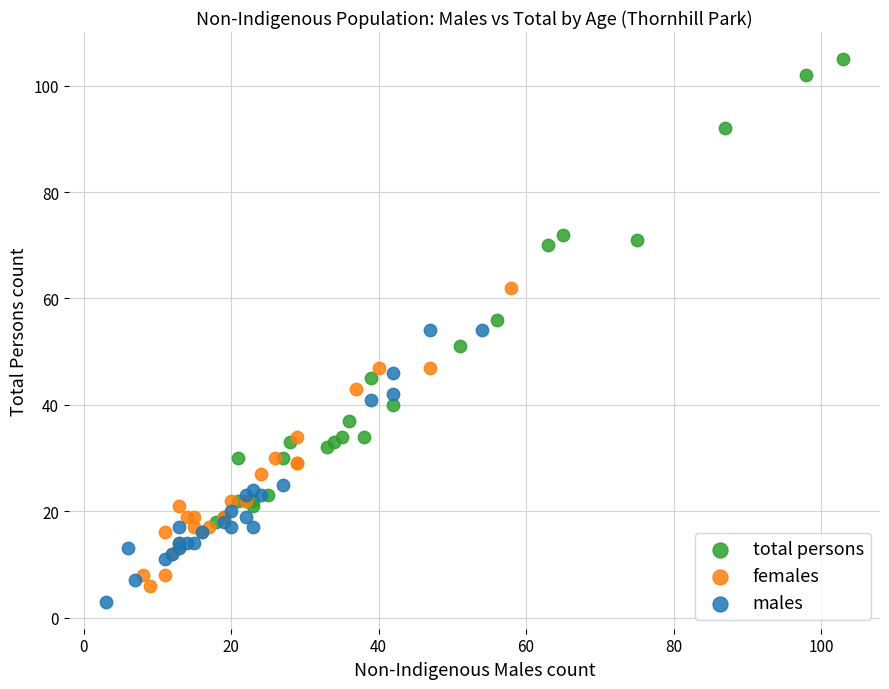

Which series reaches the maximum Y coordinate?

total persons